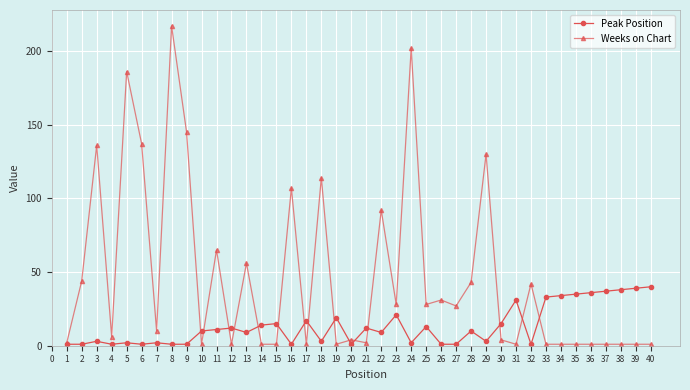

What are all the series names shown in the legend?

Peak Position, Weeks on Chart